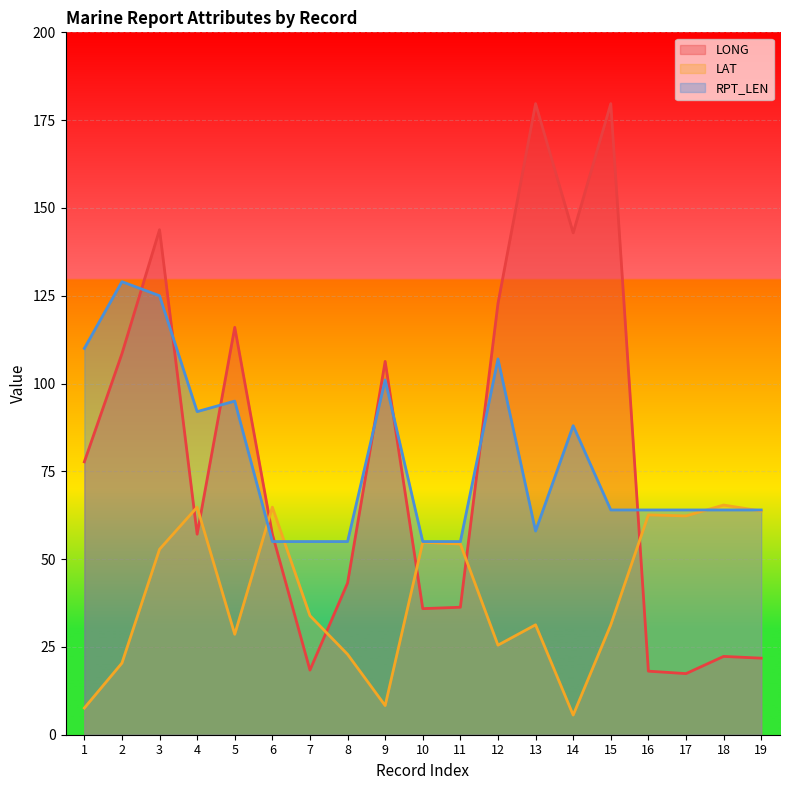

How many values in the LAT series are below 33?

9